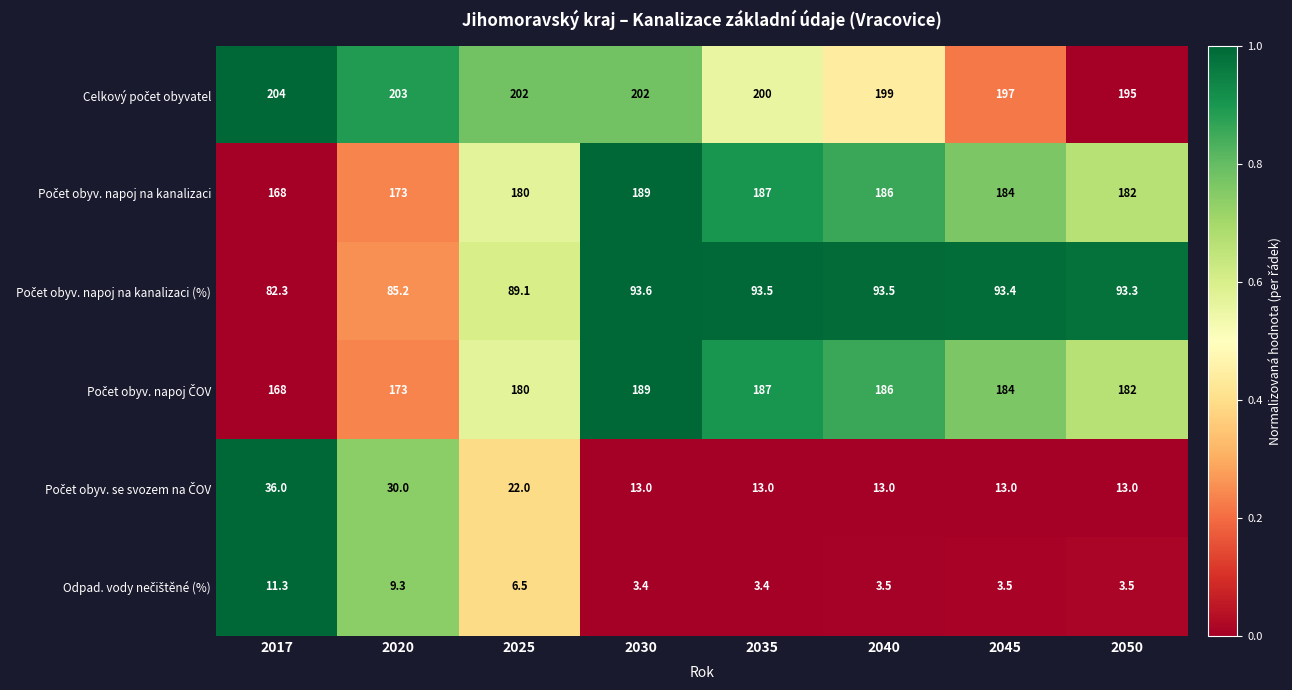

How many series are shown in this chart?

6